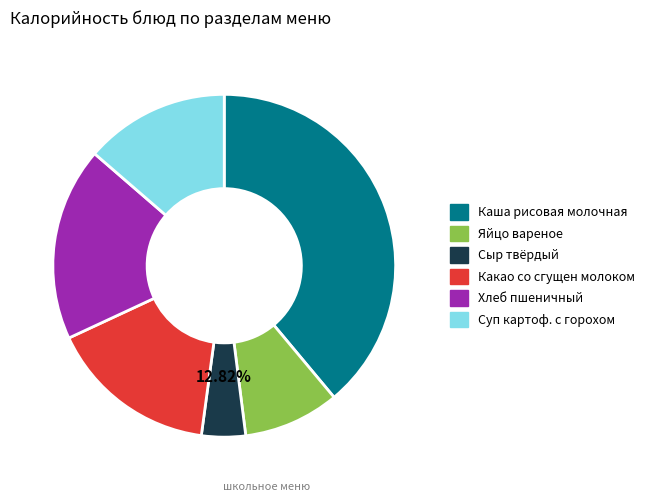

Between Какао со сгущен молоком and Сыр твёрдый, which is larger?

Какао со сгущен молоком